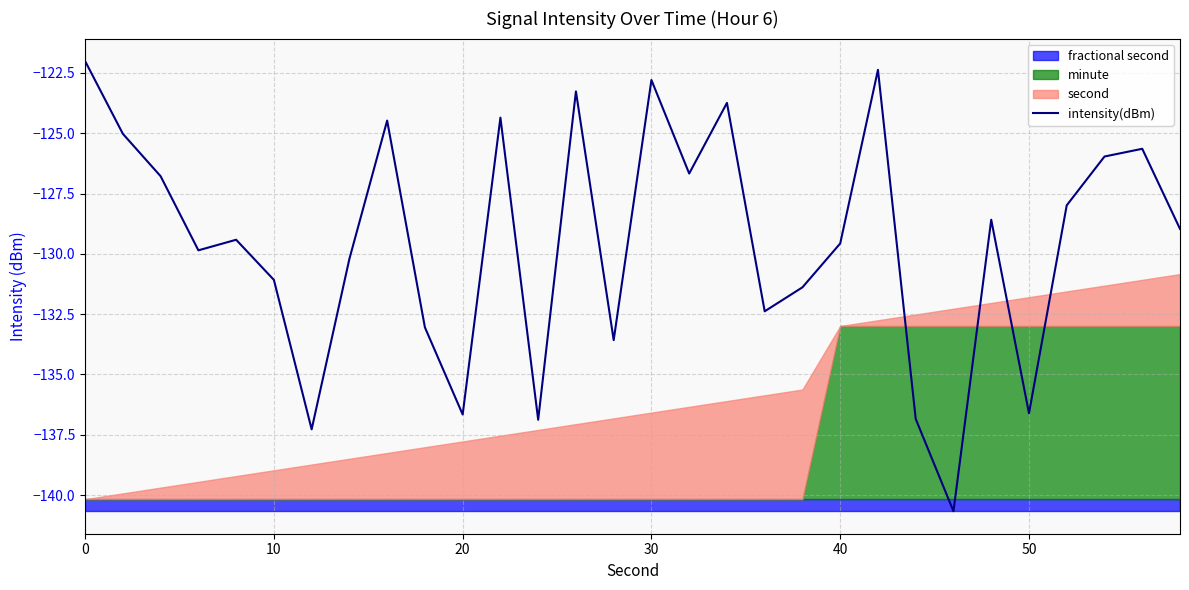

Which has a higher value, 27 or 22?

27